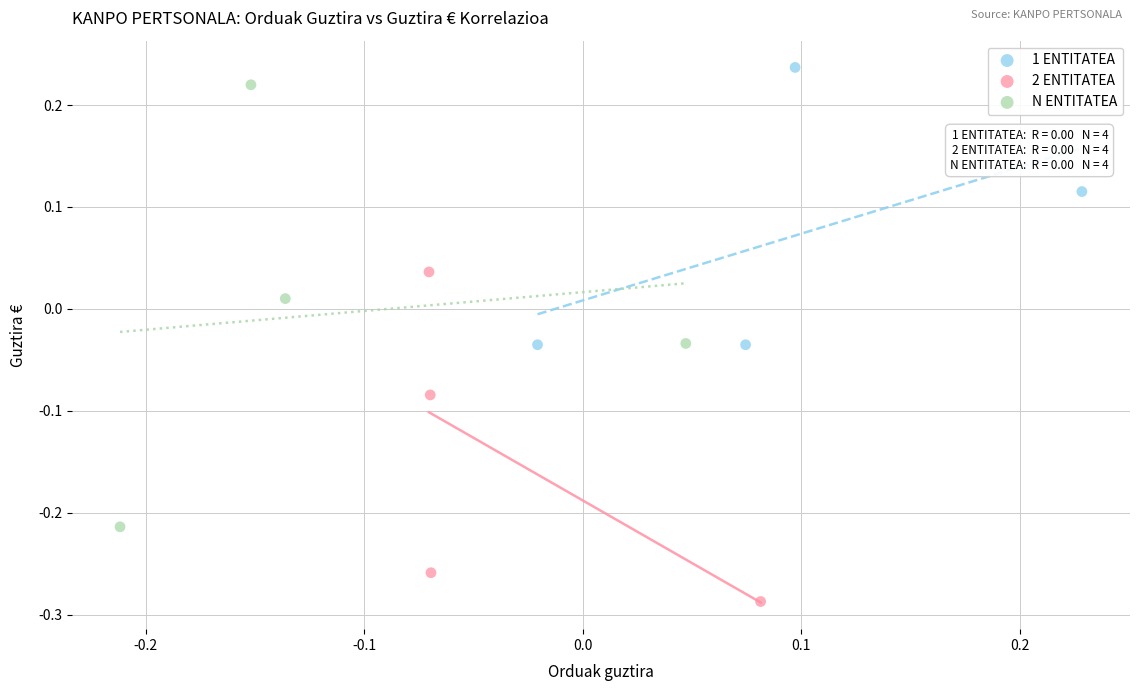

Which series has the largest Y range (max minus min)?

N ENTITATEA